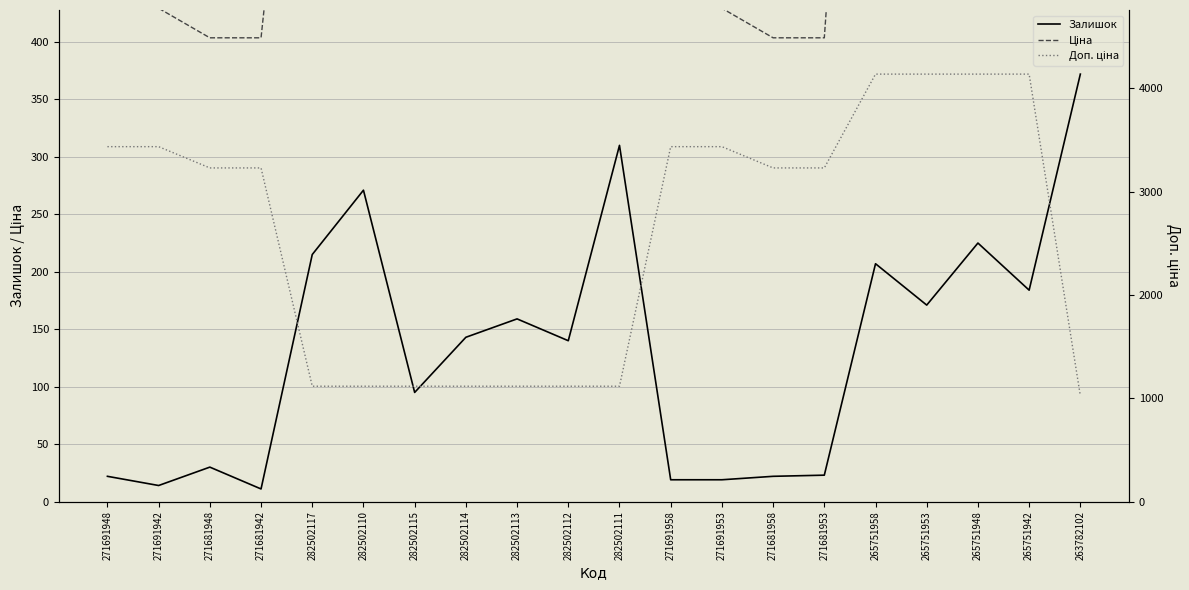

What is the label of the 10th point from the left?

282502112